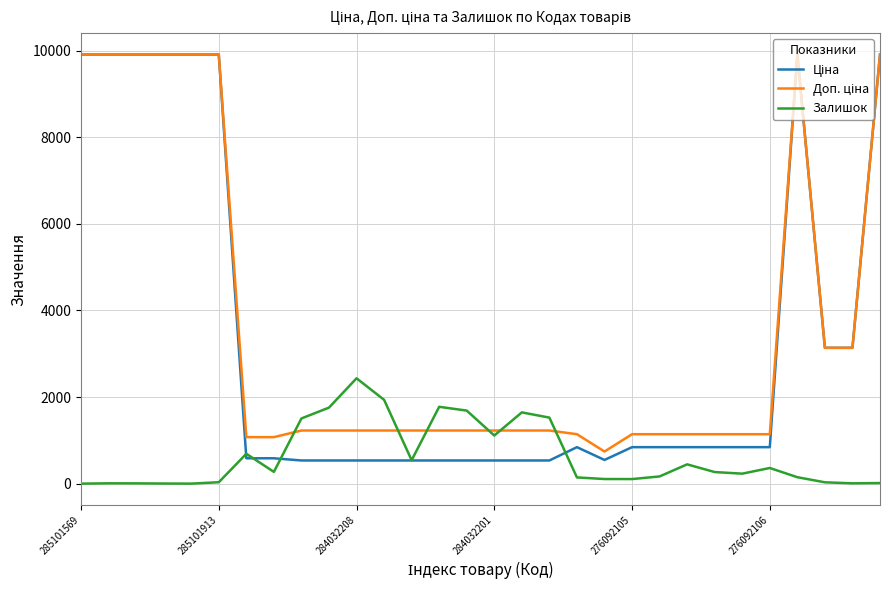

What is the highest value of the Залишок series?

2433.0